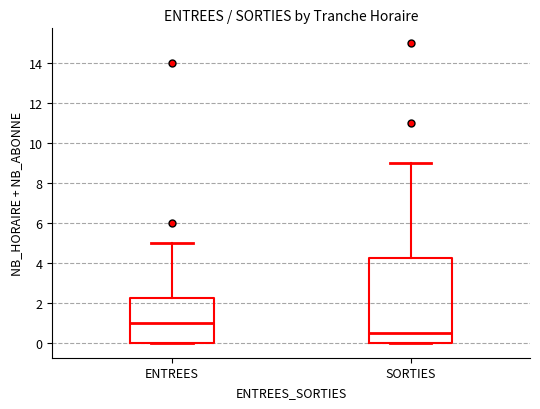

Reading left to right, read every box against the y-axis: the position of its median line, the range the box covers, and the ends of its whiskers. The values are not printed on the chart, so give them approximately, as read against the axis.

ENTREES: median 1.0, box 0.0 to 2.2, whiskers 0.0 to 5.0
SORTIES: median 0.6, box 0.0 to 4.2, whiskers 0.0 to 9.0